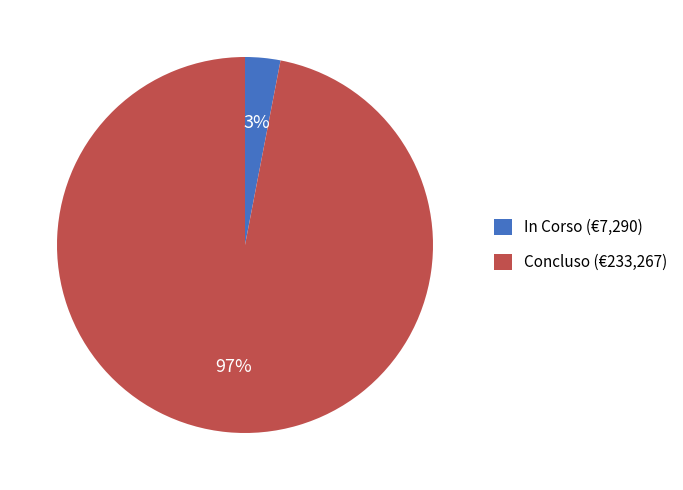

To the nearest percent, what percentage of the pie is Concluso?

97%